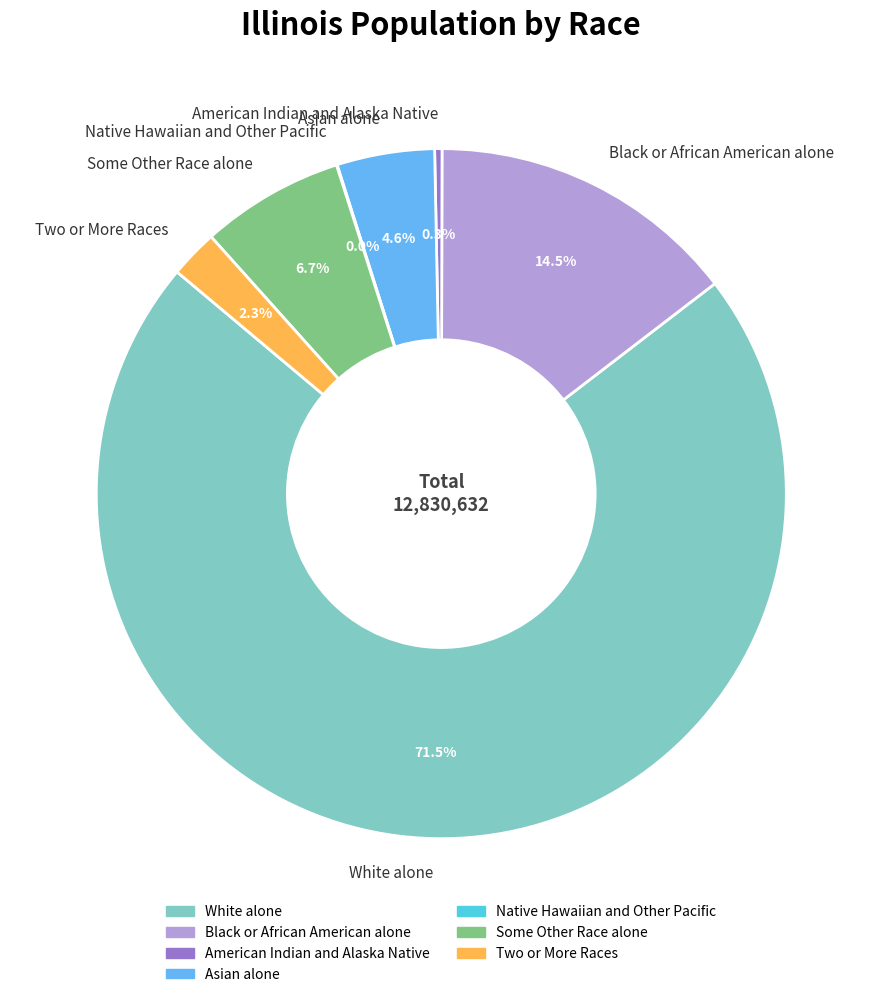

What percentage is NOT represented by Some Other Race alone?

93.3%